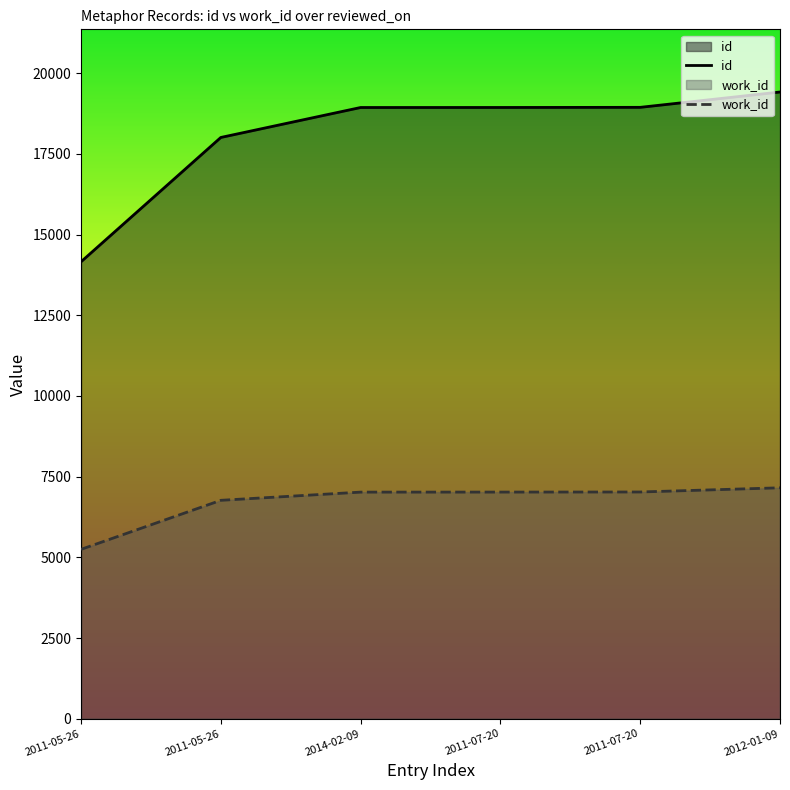

What is the difference between the highest and lowest values at 2011-05-26?

8908